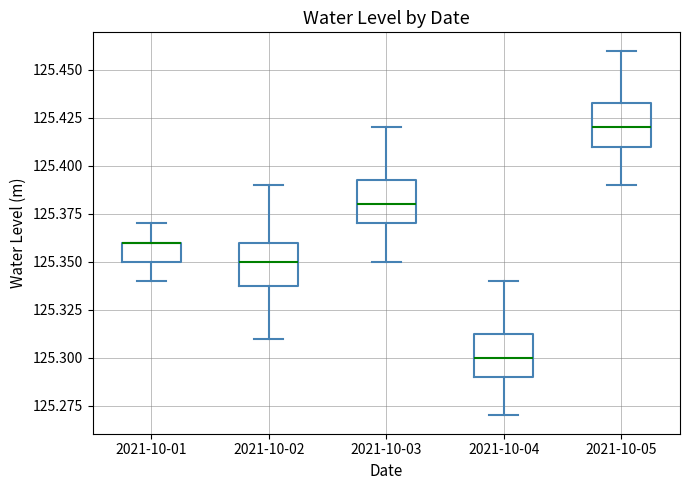

Reading left to right, transcribe this box plot: for each box, give where its median line is, the range the box spans, and where its two whiskers end, as read against the y-axis. The values are not printed on the chart, so give them approximately, as read against the axis.

2021-10-01: median 125.360 (drawn on the box's upper edge), box 125.350 to 125.360, whiskers 125.340 to 125.370
2021-10-02: median 125.350, box 125.340 to 125.360, whiskers 125.310 to 125.390
2021-10-03: median 125.380, box 125.370 to 125.395, whiskers 125.350 to 125.420
2021-10-04: median 125.300, box 125.290 to 125.315, whiskers 125.270 to 125.340
2021-10-05: median 125.420, box 125.410 to 125.435, whiskers 125.390 to 125.460